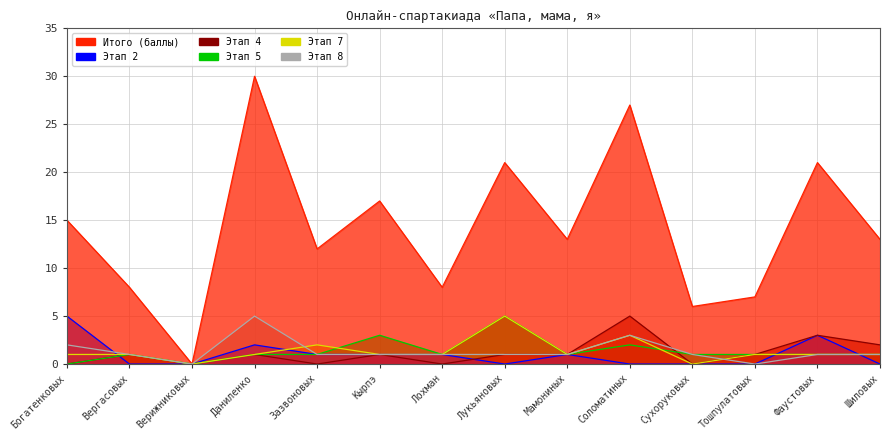

In Этап 7, how many points are higher than both neighbors (excluding endpoints)?

3